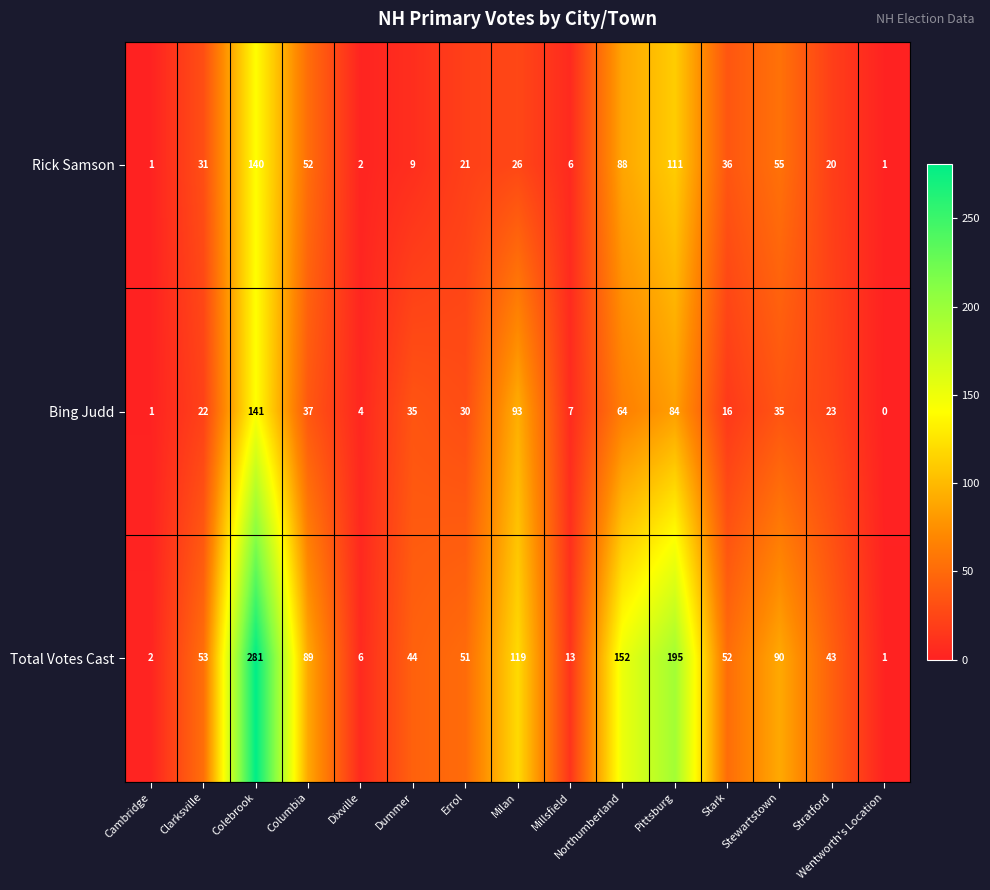

The value of Bing Judd at Colebrook is 60. True or false?

False